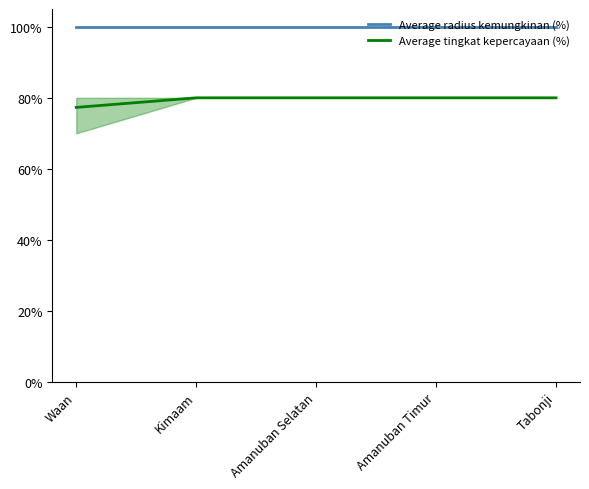

Reading left to right, extract all data points from this chart.

Average radius kemungkinan (%): 100.0	100.0	100.0	100.0	100.0
Average tingkat kepercayaan (%): 77.3	80.0	80.0	80.0	80.0